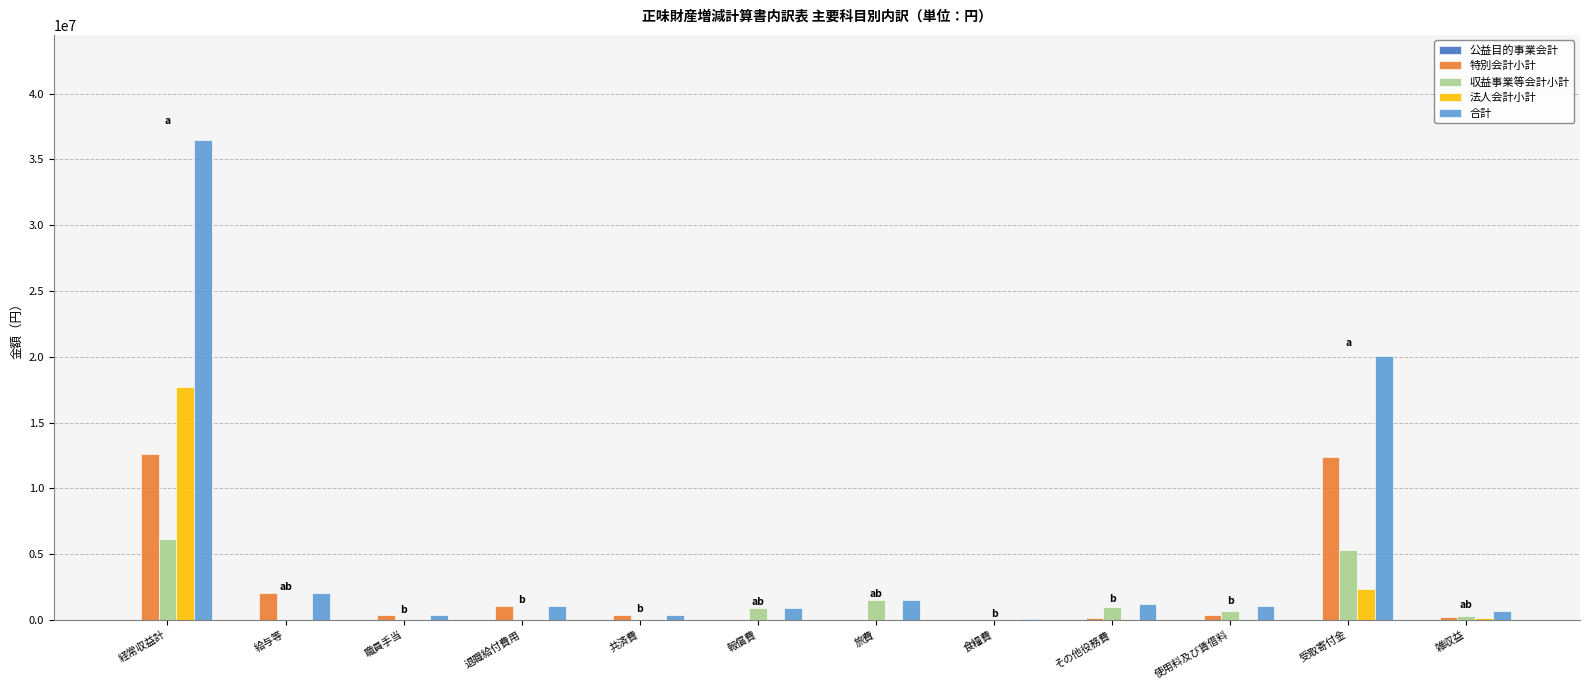

Are the bars horizontal?

No